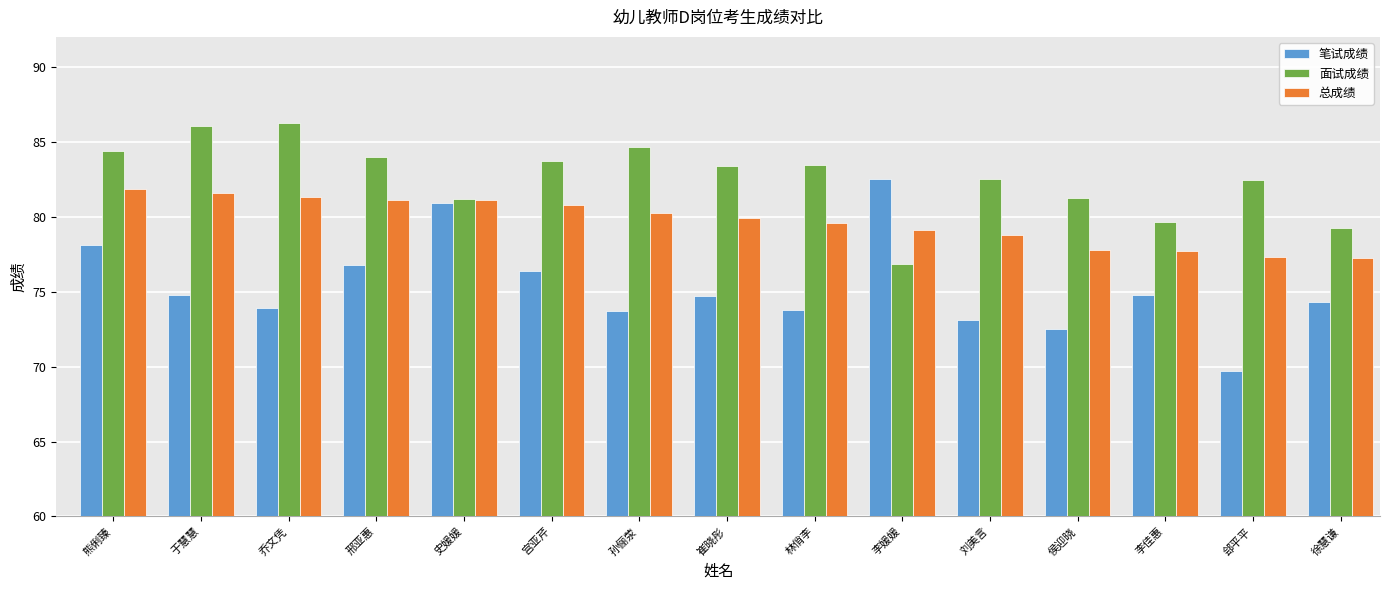

Which series has the largest range (max minus min)?

笔试成绩